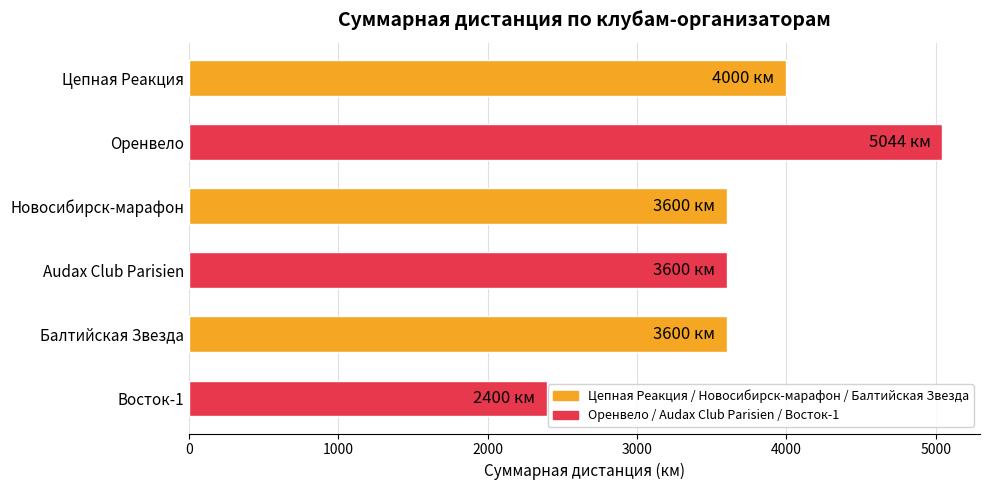

Count the values in the range 3600 to 4000.

4